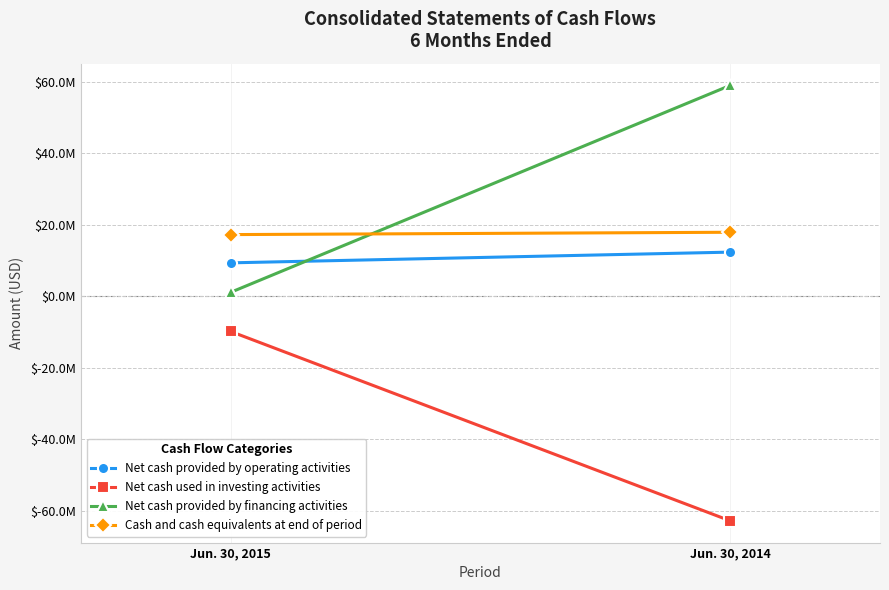

Where is Net cash provided by operating activities nearest to the value 10865959?

Jun. 30, 2015